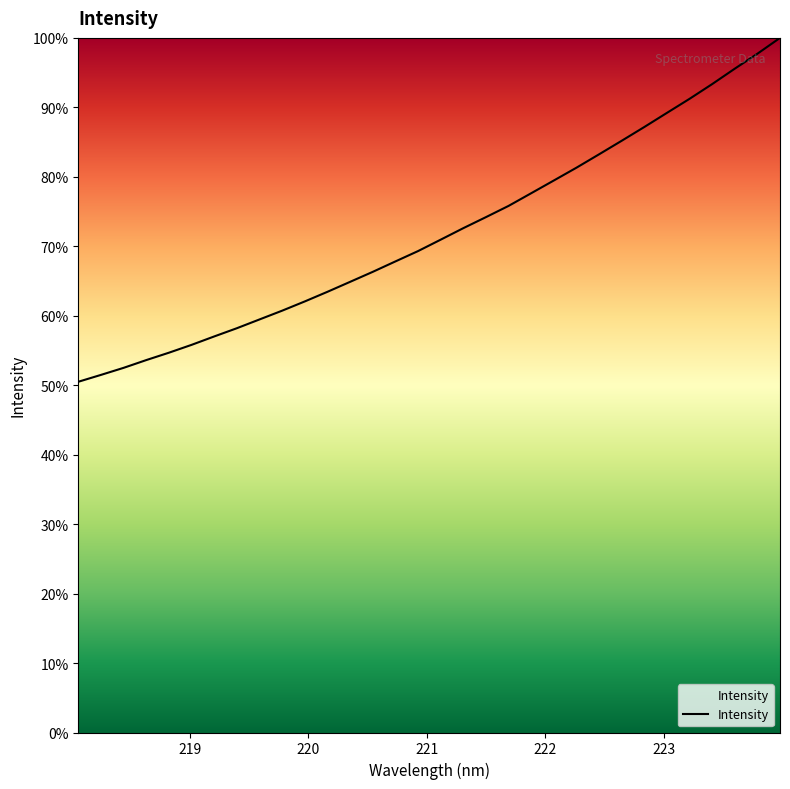

Reading left to right, list all the values displayed in this chart.

50.5	51.5	52.5	53.6	54.7	55.8	57.0	58.2	59.5	60.7	62.1	63.4	64.9	66.3	67.8	69.3	71.0	72.6	74.2	75.8	77.6	79.5	81.3	83.2	85.2	87.2	89.2	91.2	93.4	95.6	97.7	100.0